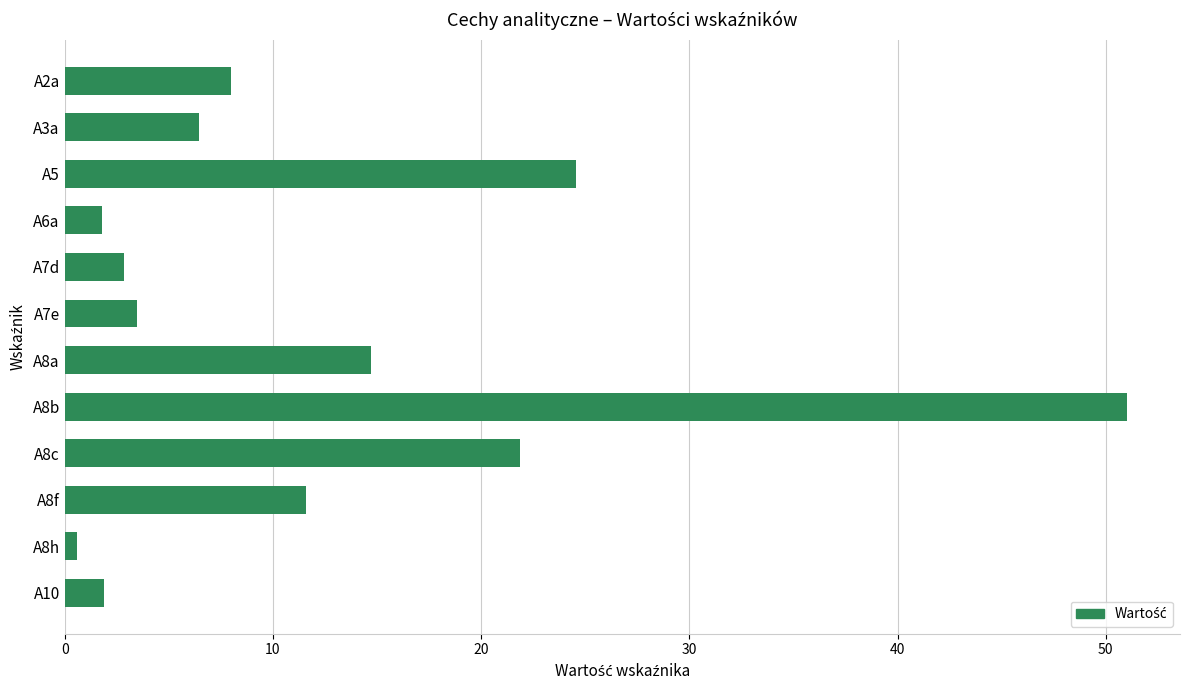

Which has a higher value, A10 or A3a?

A3a